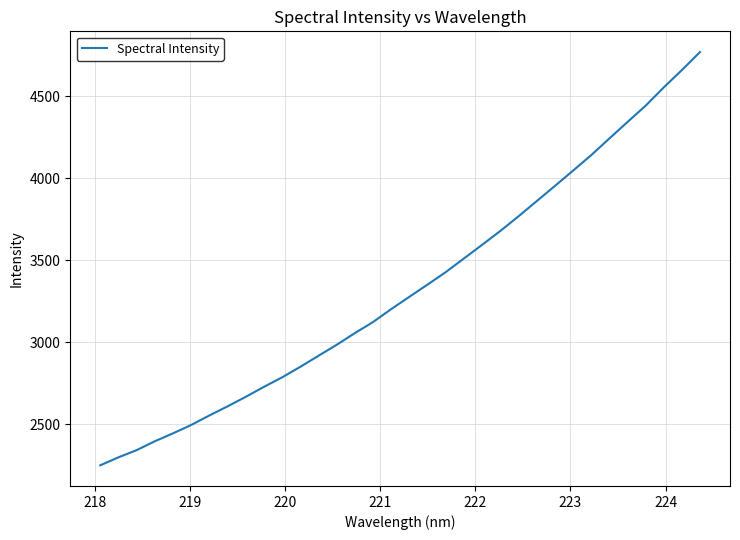

Is this an area chart (filled region under the line)?

No